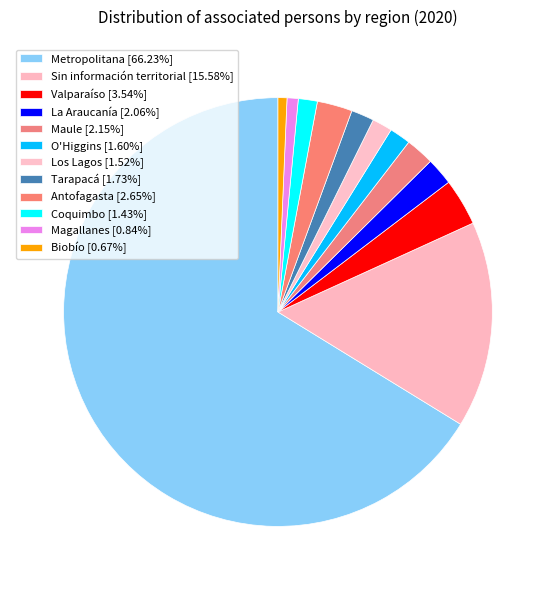

Is Sin información territorial the majority of the pie?

No